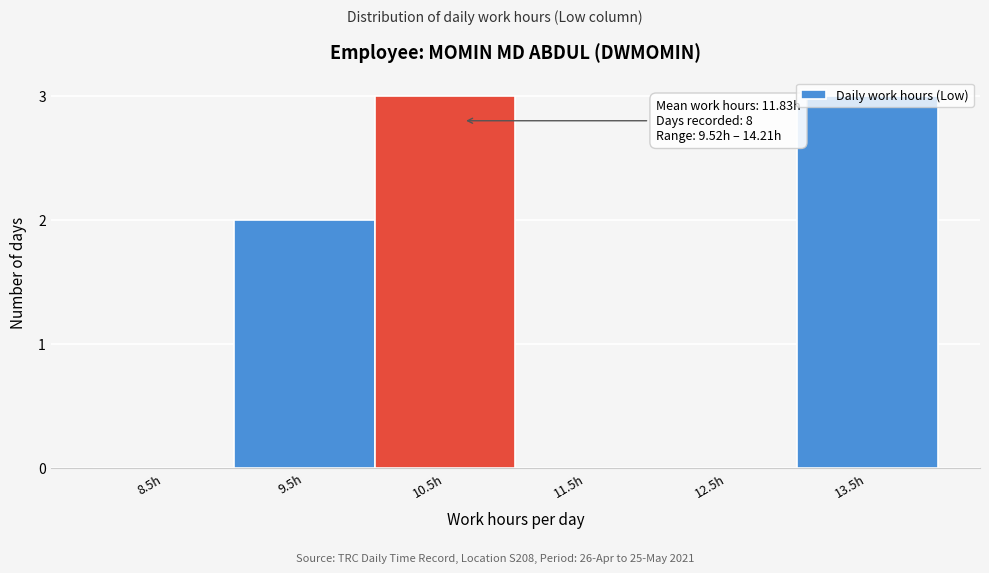

What is the maximum value shown in the chart?

3